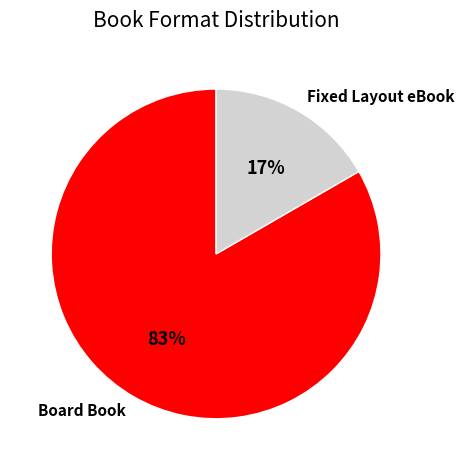

Which category accounts for the majority?

Board Book